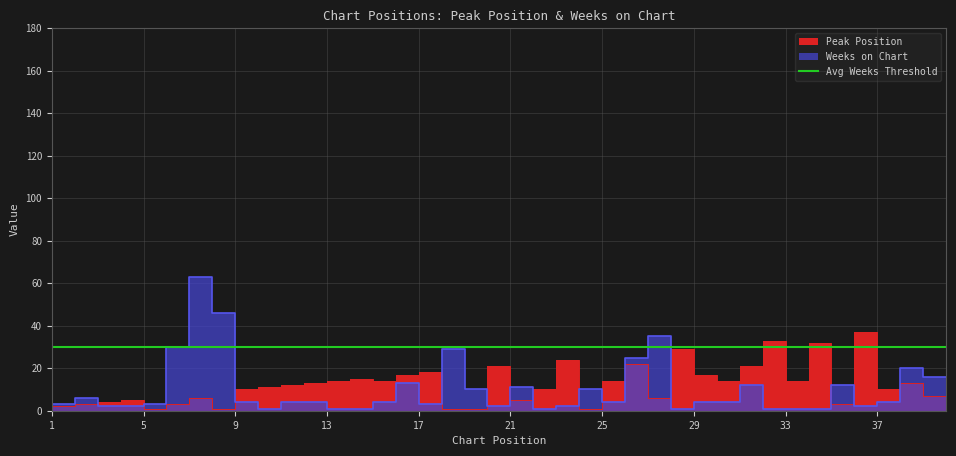

Is the value of Peak Position at 22 greater than the value of Weeks on Chart at 1?

No